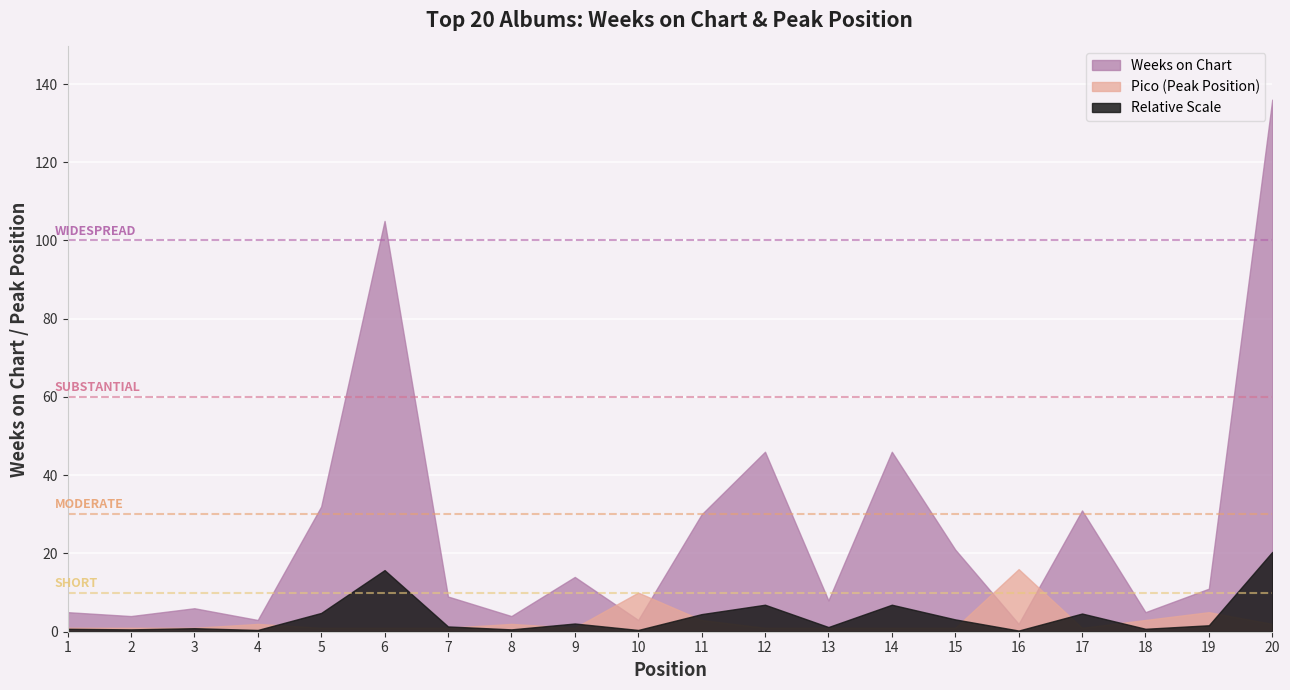

Where is Weeks on Chart nearest to the value 69?

12